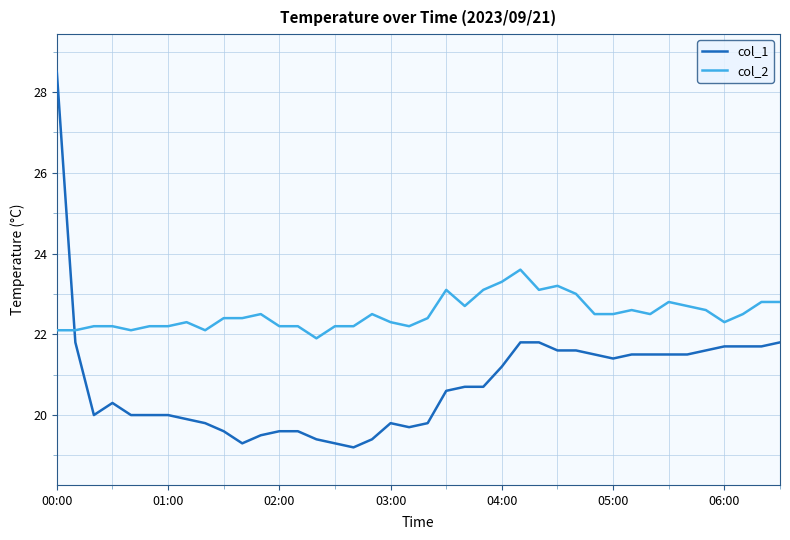

What is the minimum value for col_2?

21.9